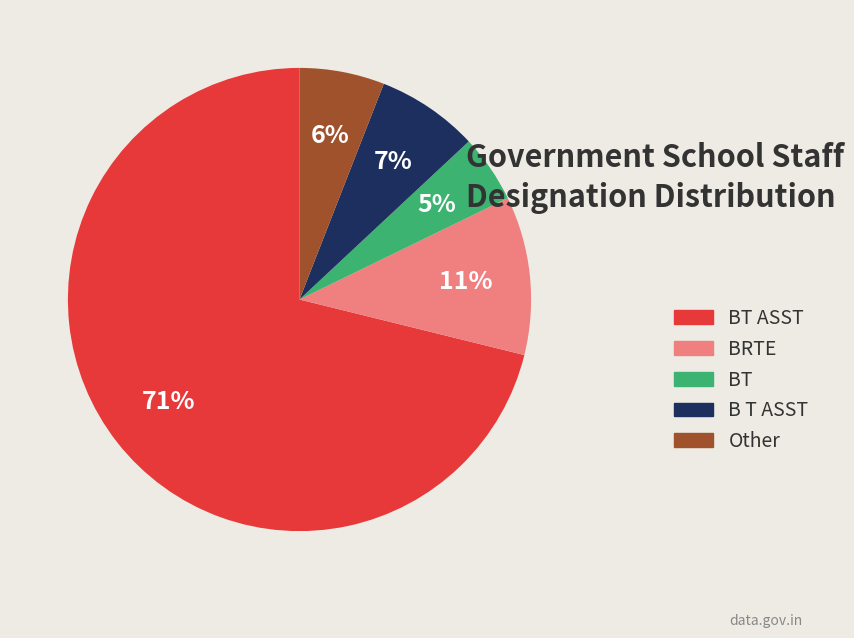

Do B T ASST and BT ASST together represent more than half of the pie?

Yes